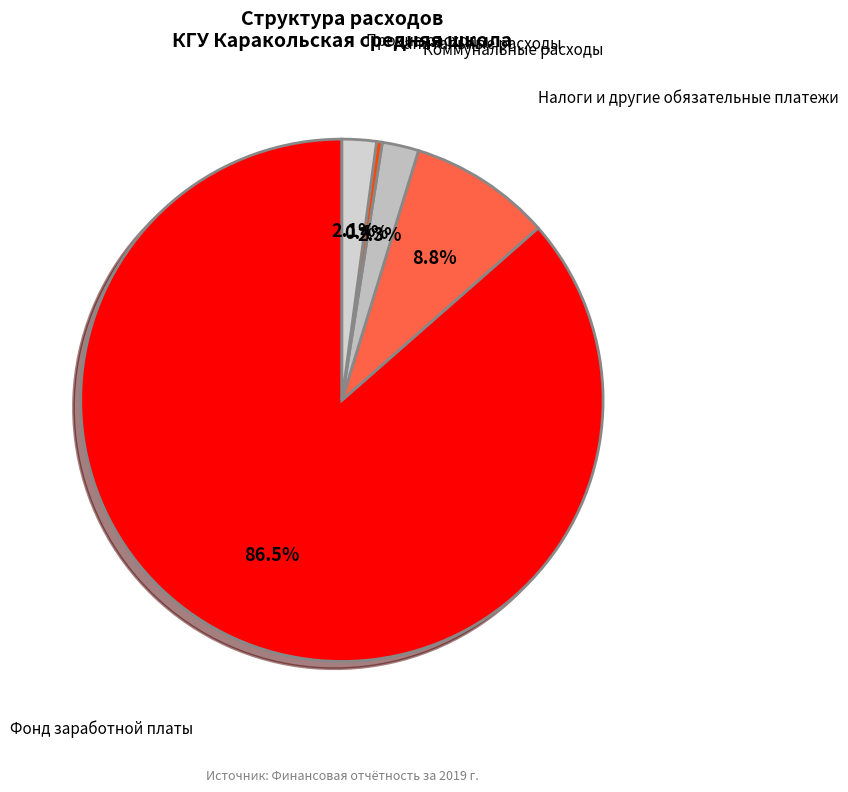

How many segments does this pie chart have?

5